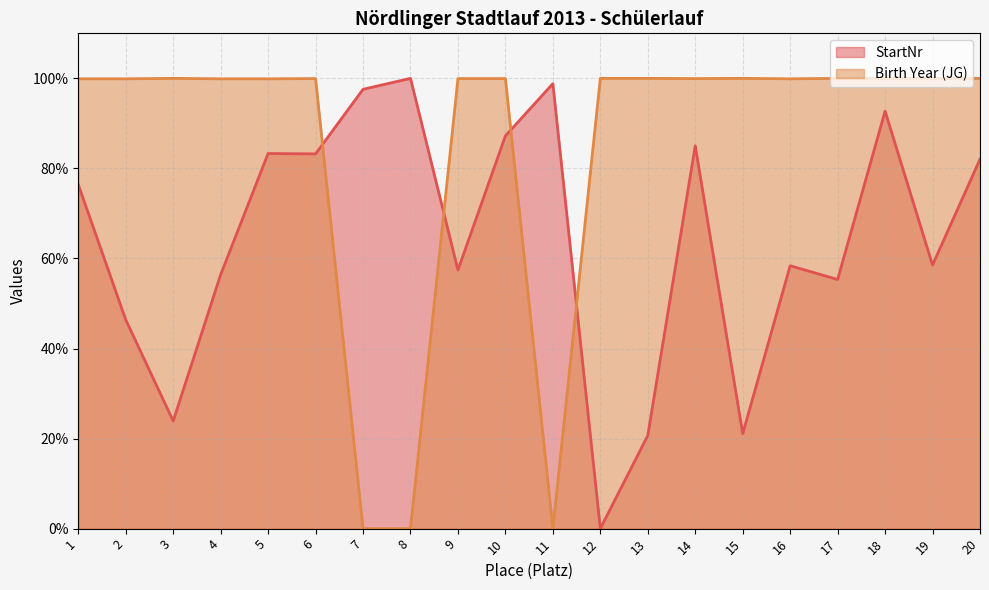

Which has a higher value, 2 or 5?

5